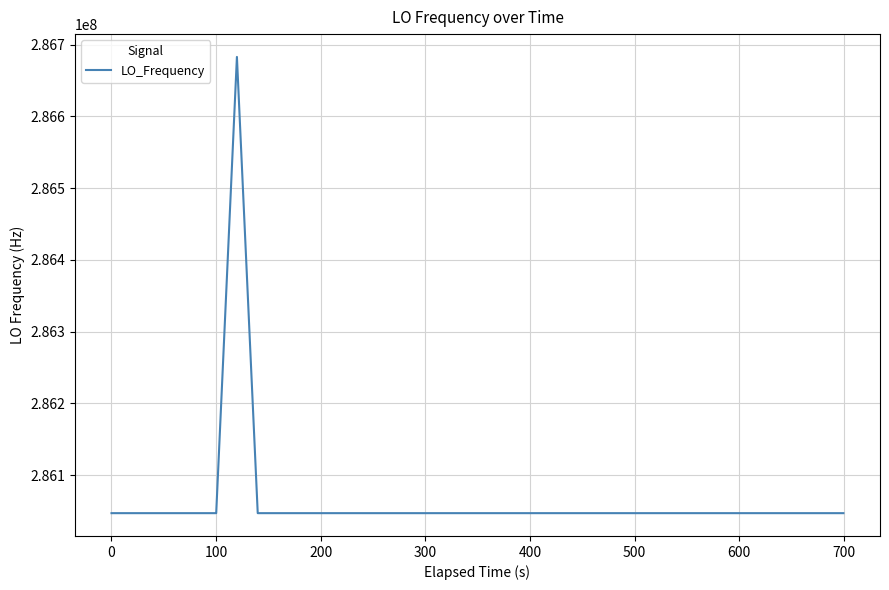

What is the smallest value displayed?

286046998.2